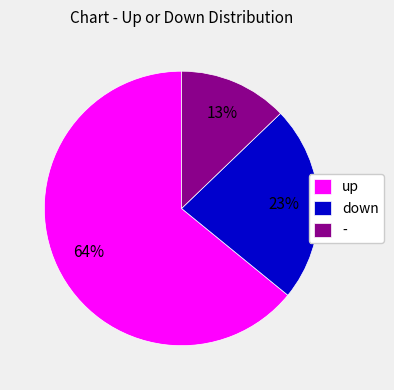

Is there any slice that represents more than half of the pie?

Yes